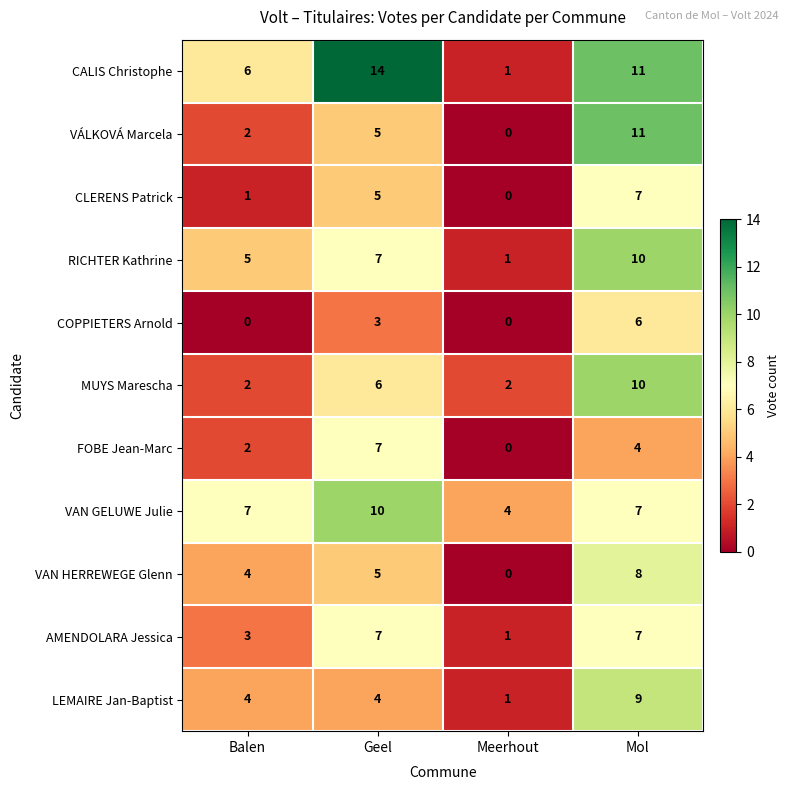

How many data points does each series have?

4